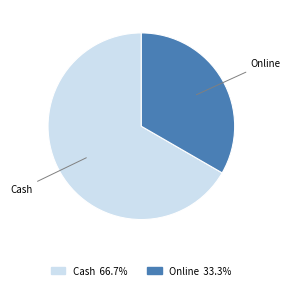

Do Online and Cash together represent more than half of the pie?

Yes